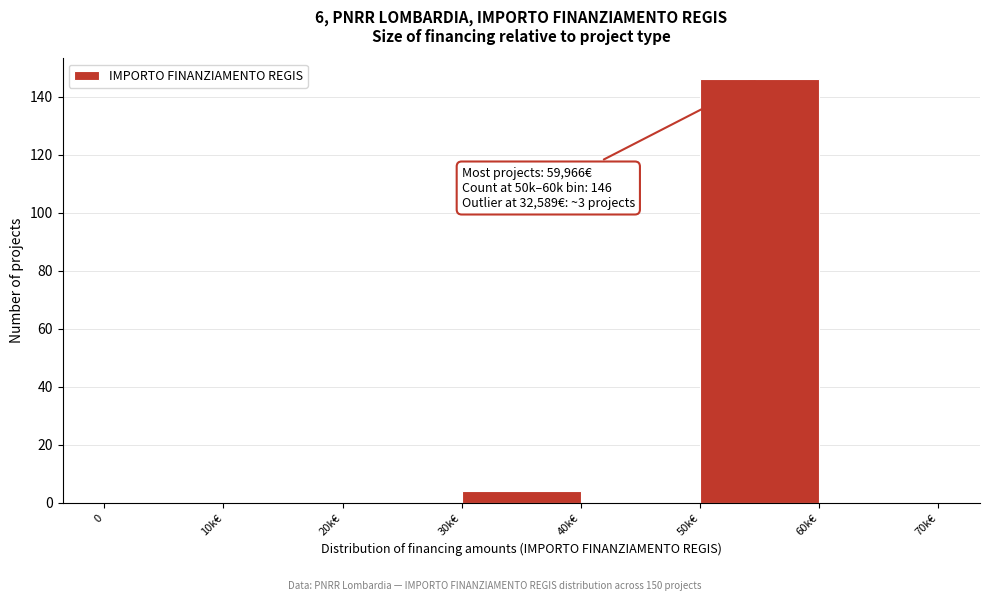

Reading right to left, extract all data points from this chart.

60k€=0	50k€=146	40k€=0	30k€=4	20k€=0	10k€=0	0=0